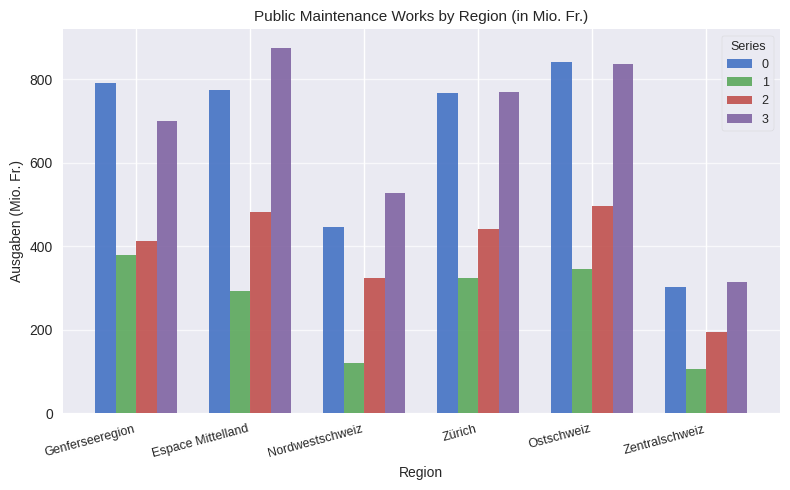

What is the sum of the 3 values at Ostschweiz and Nordwestschweiz?

1364.3